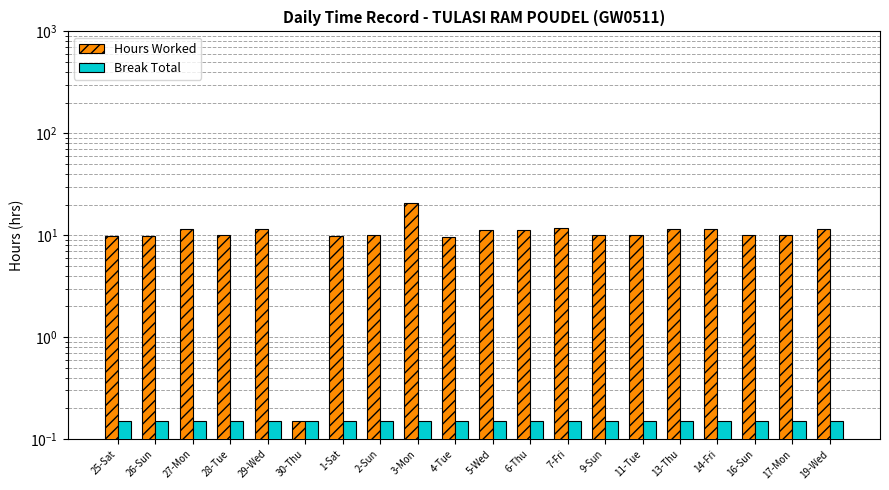

What is the sum of the Hours Worked values at 4-Tue and 6-Thu?

20.8